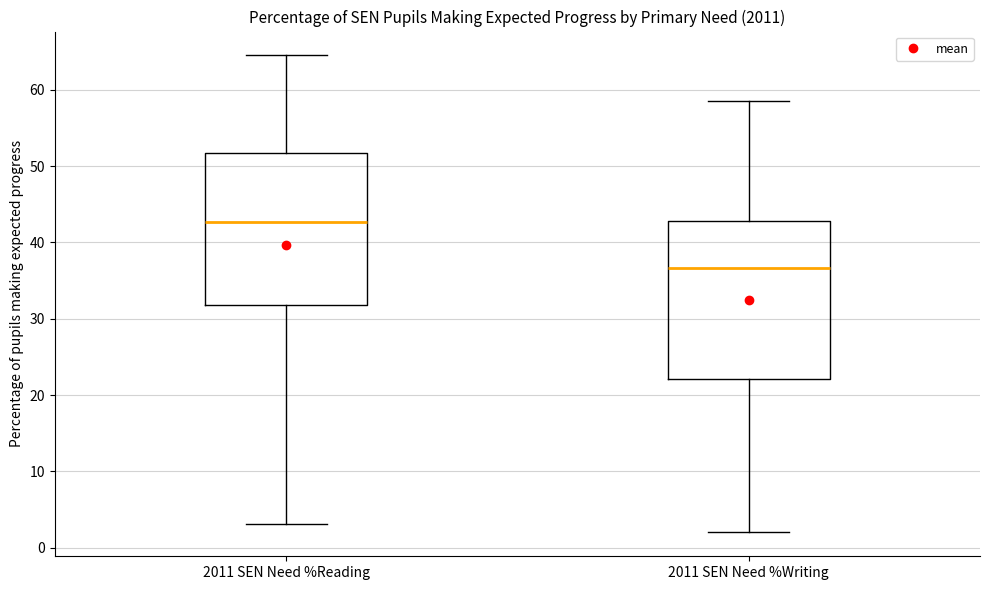

Reading left to right, transcribe this box plot: for each box, give where its median line is, the range the box spans, and where its two whiskers end, as read against the y-axis. The values are not printed on the chart, so give them approximately, as read against the axis.

2011 SEN Need %Reading: median 43, box 32 to 52, whiskers 3 to 65
2011 SEN Need %Writing: median 37, box 22 to 43, whiskers 2 to 59